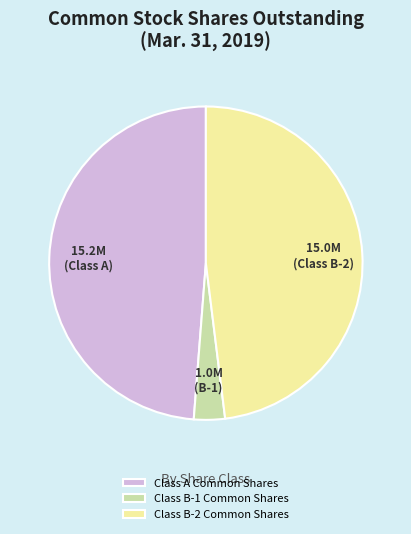

Is Class B-2 Common Shares the majority of the pie?

No